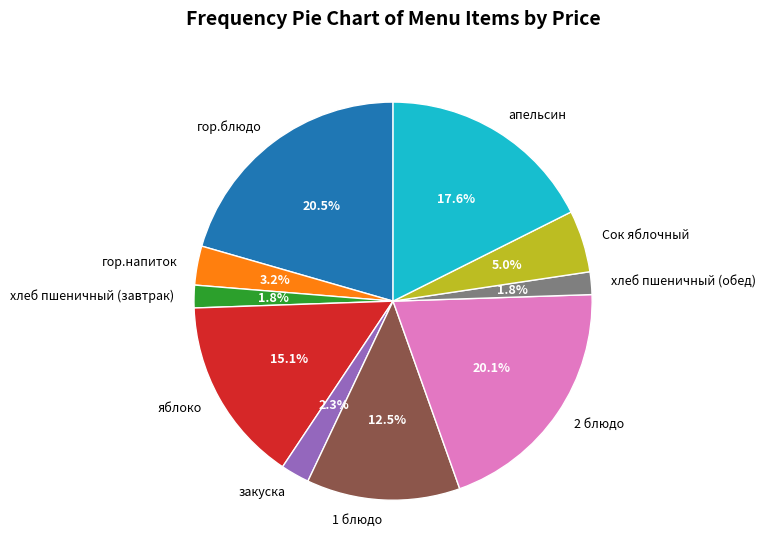

Count the number of slices in the pie.

10